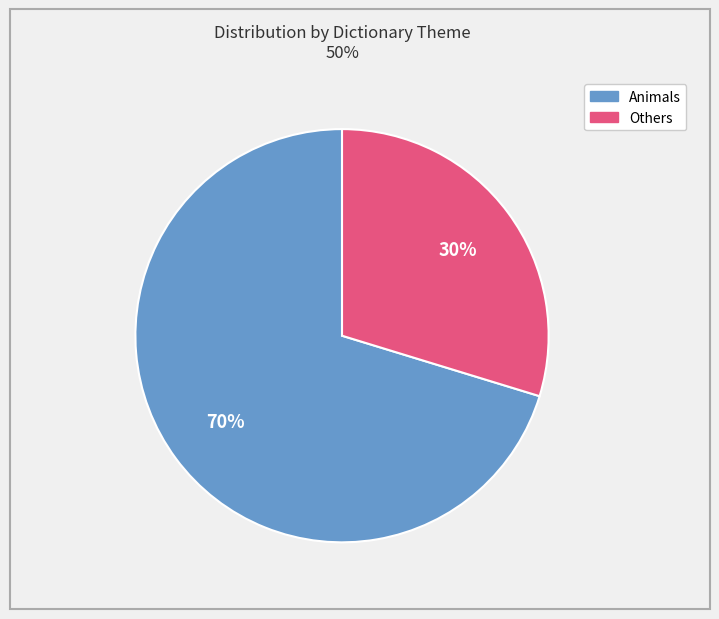

How many segments does this pie chart have?

2